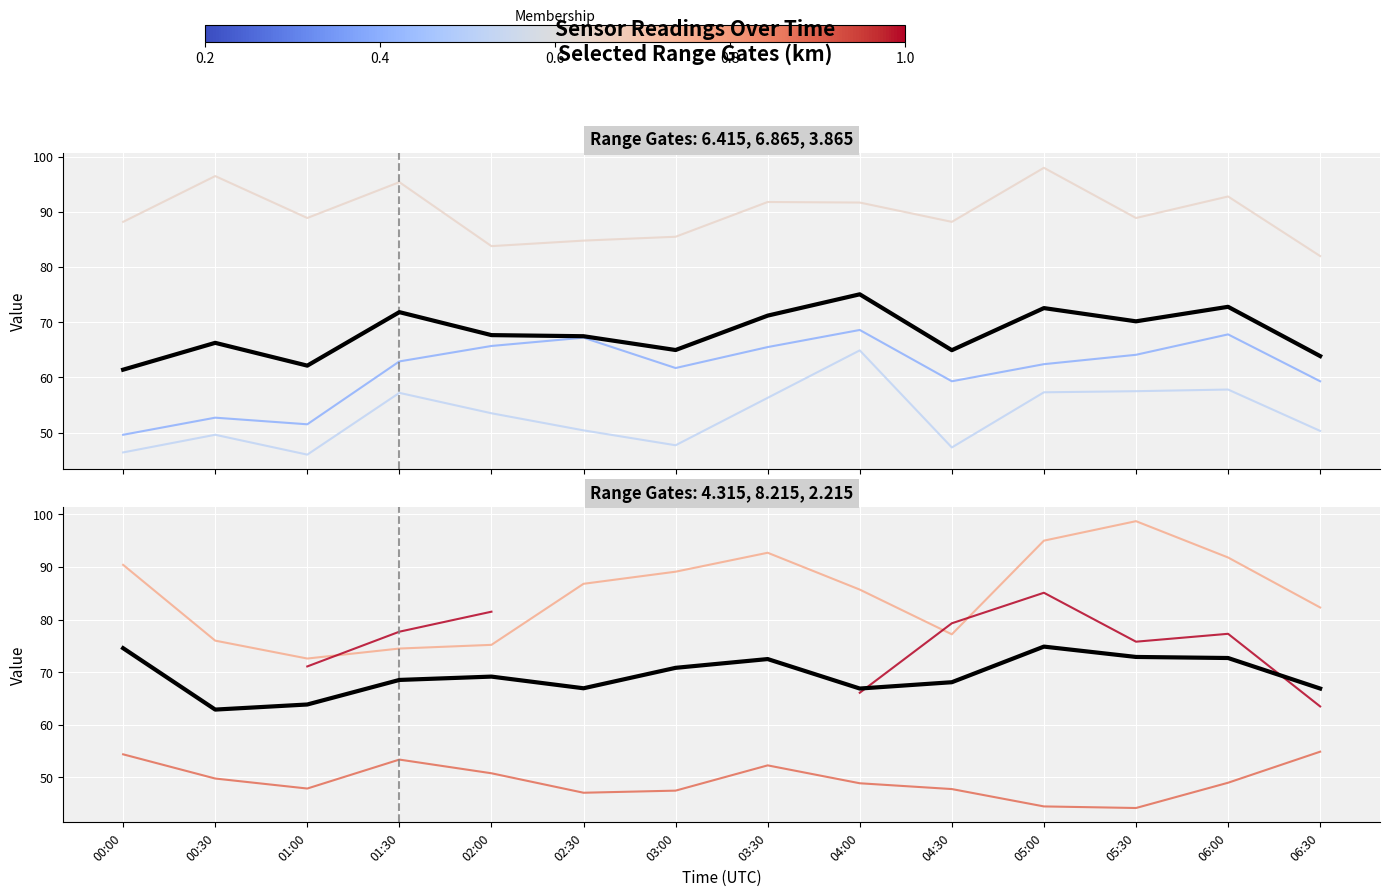

List the labels in order of value, smallest first.

00:30, 01:00, 04:00, 06:30, 02:30, 04:30, 01:30, 02:00, 03:00, 03:30, 06:00, 05:30, 00:00, 05:00